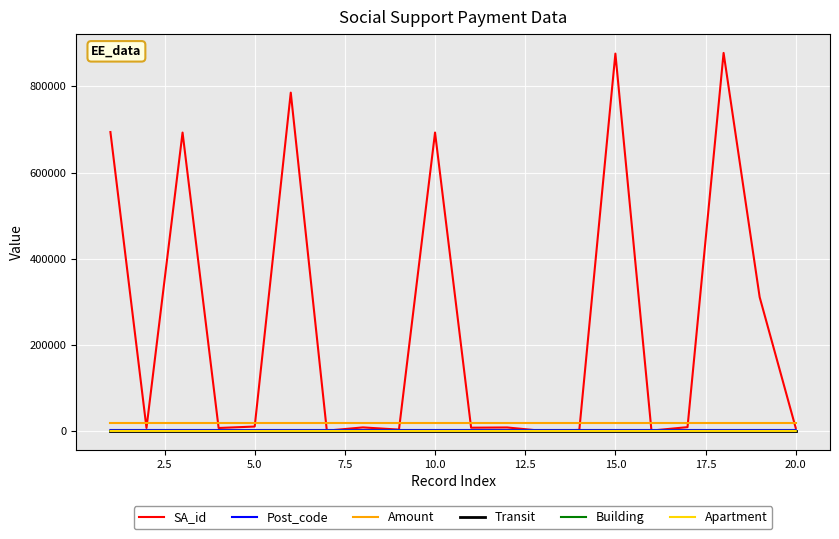

Which series has the largest range (max minus min)?

SA_id